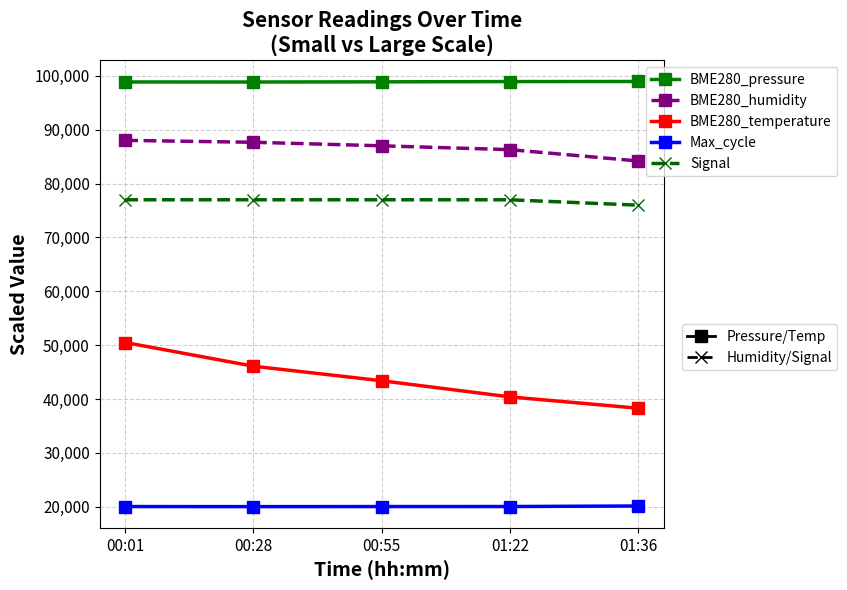

What is the total value across all series at 00:28?

329673.1